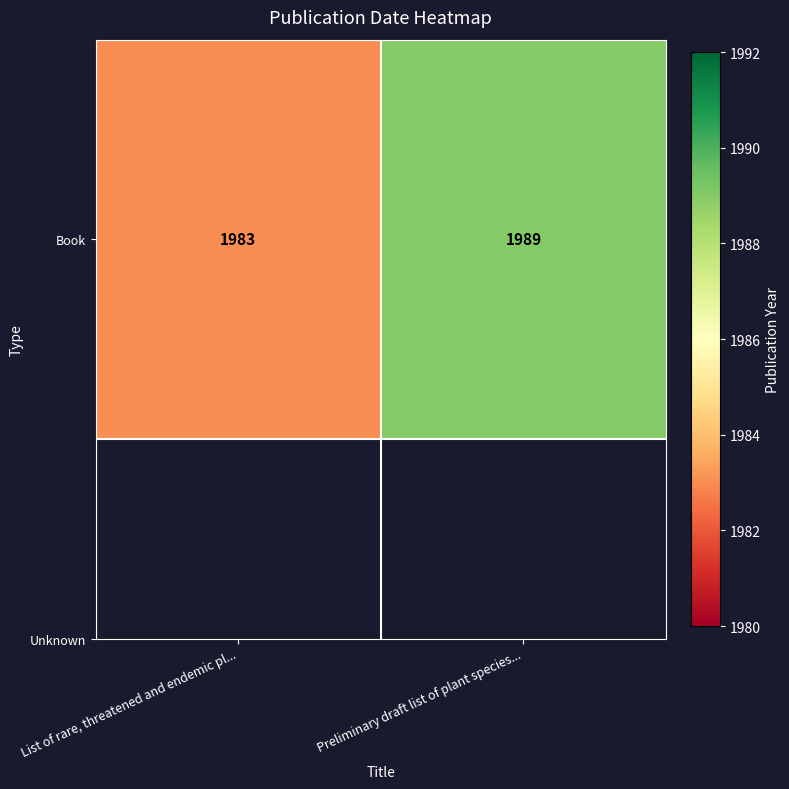

List the labels in order of value, smallest first.

List of rare, threatened and endemic pl..., Preliminary draft list of plant species...